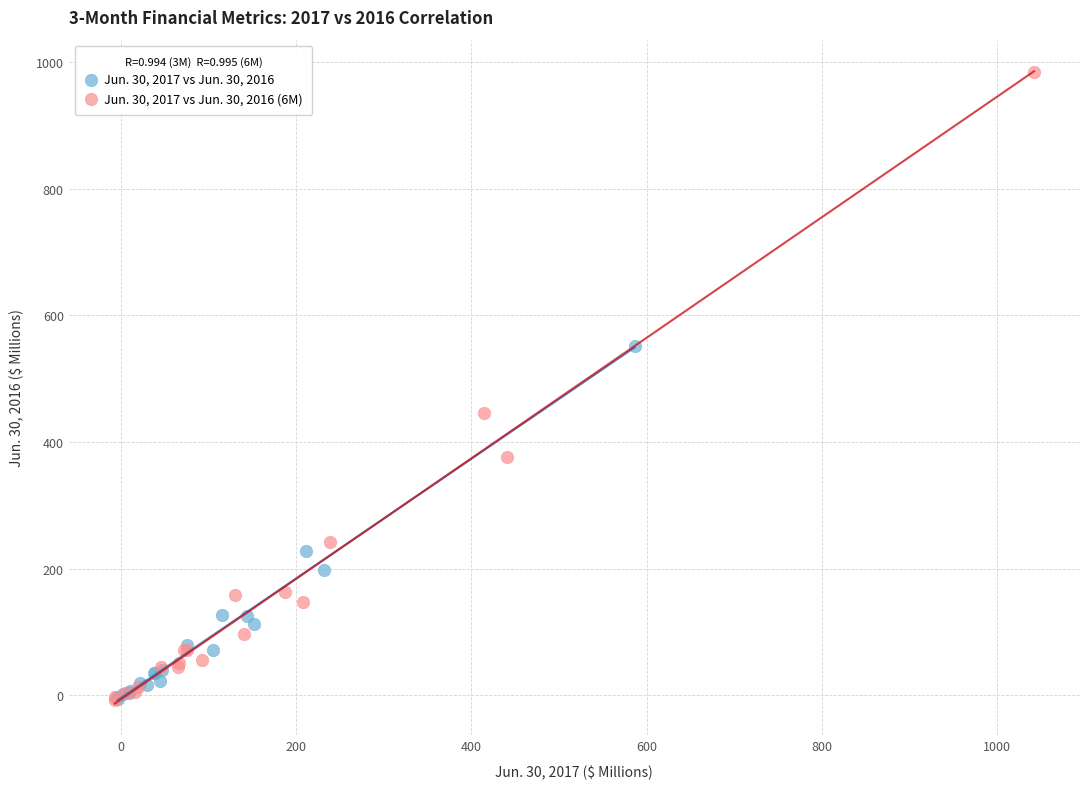

Which series contains the highest Y value?

Jun. 30, 2017 vs Jun. 30, 2016 (6M)